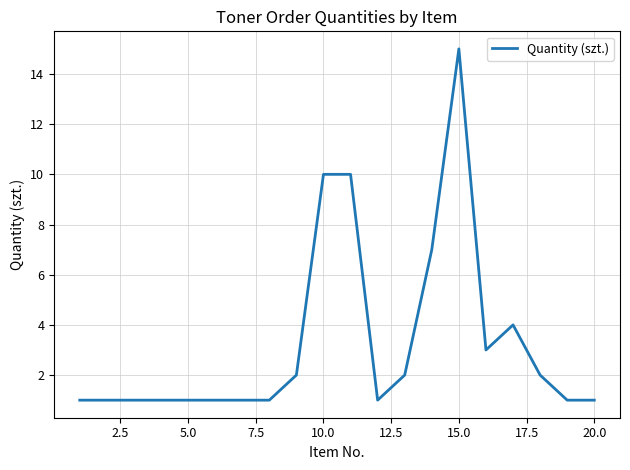

What is the difference between the maximum and minimum values?

14